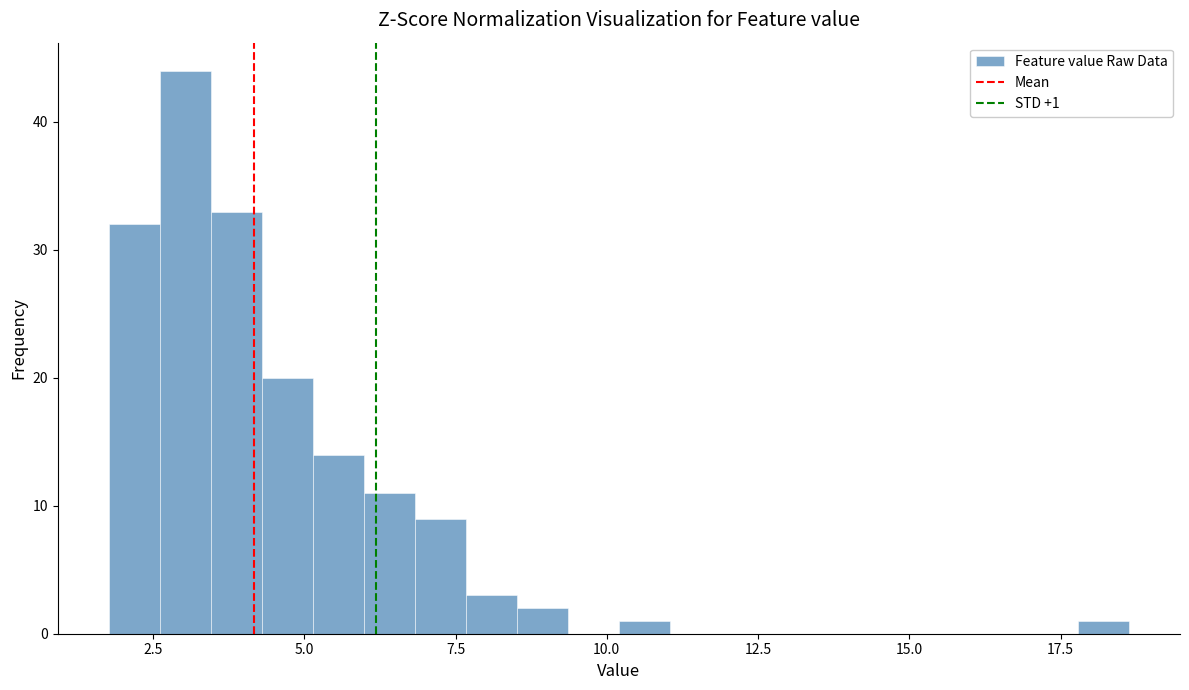

Read against the x-axis, roughly where is the centre of the tallest bar?

3.0